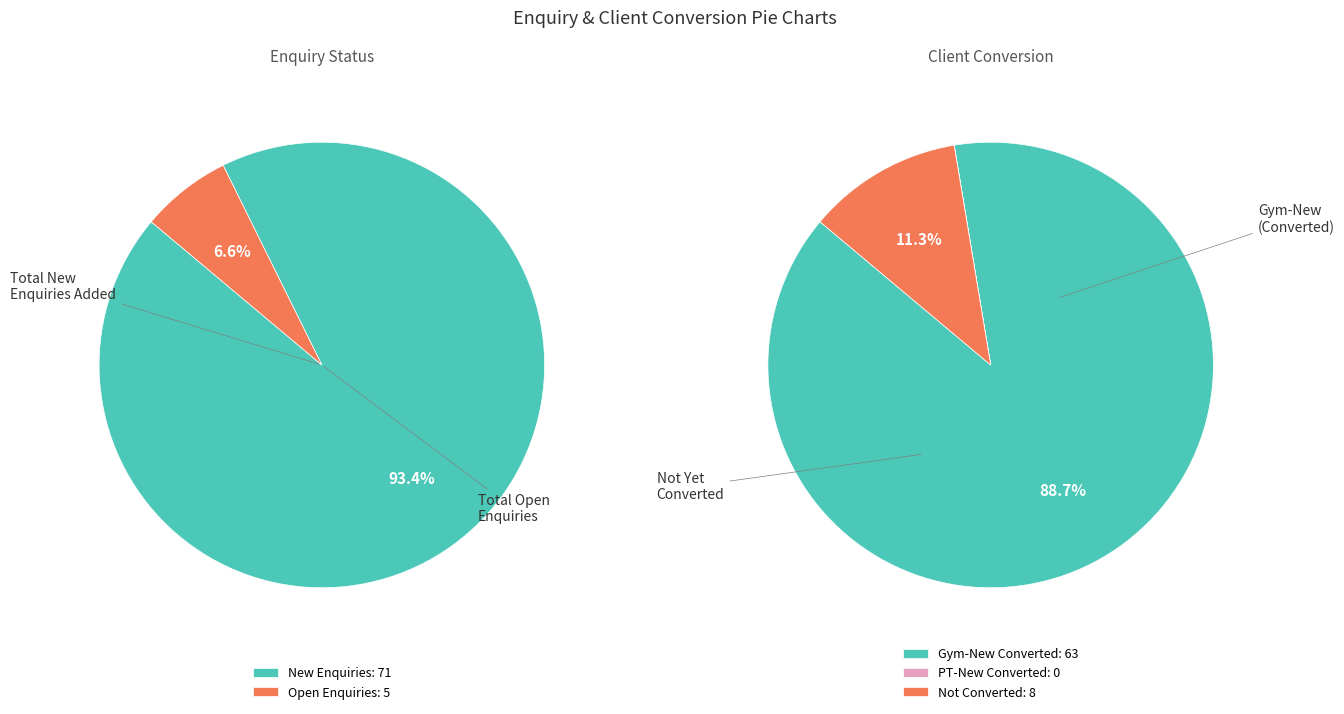

Between Total New Enquiries Added and Gym-New (Converted), which is larger?

Total New Enquiries Added